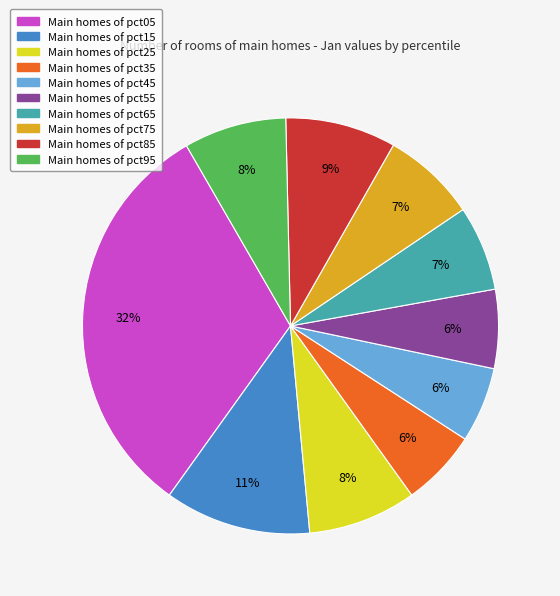

To the nearest percent, what is the average slice percentage?

10%